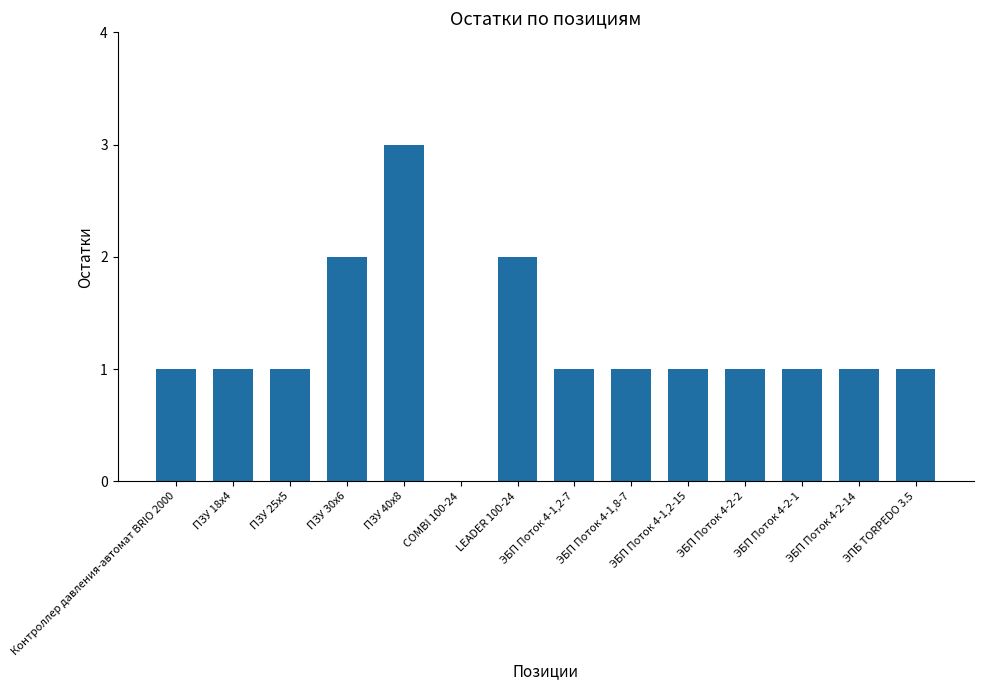

What is the change in value from Контроллер давления-автомат BRIO 2000 to LEADER 100-24?

+1